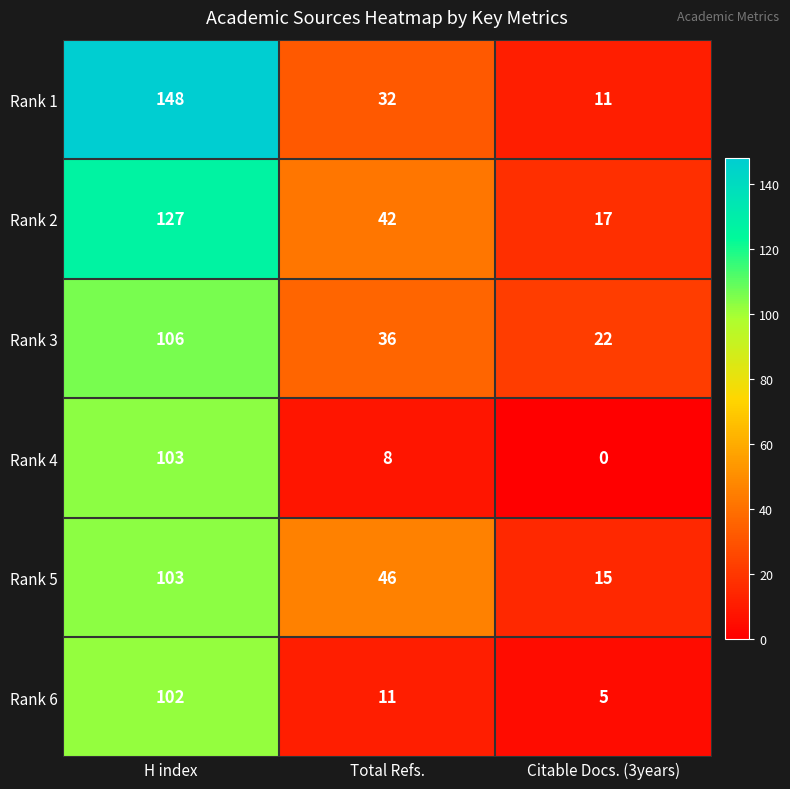

How many categories are shown in the chart?

3